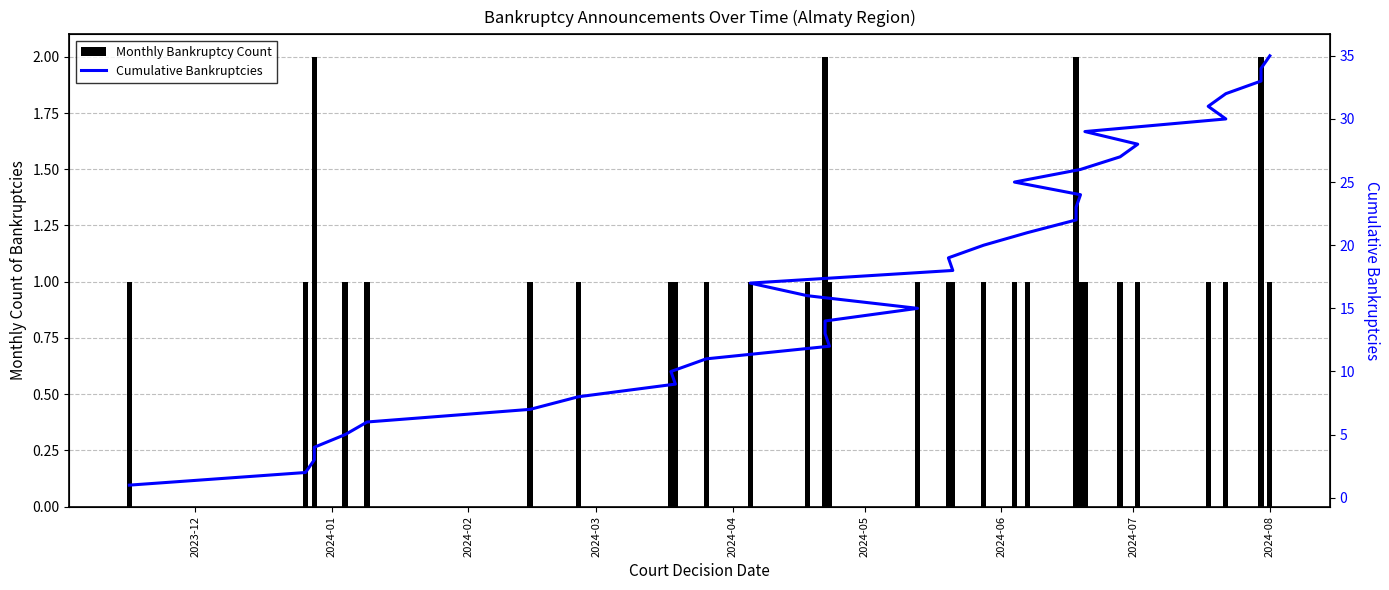

What is the average value of the Cumulative Bankruptcies series?

18